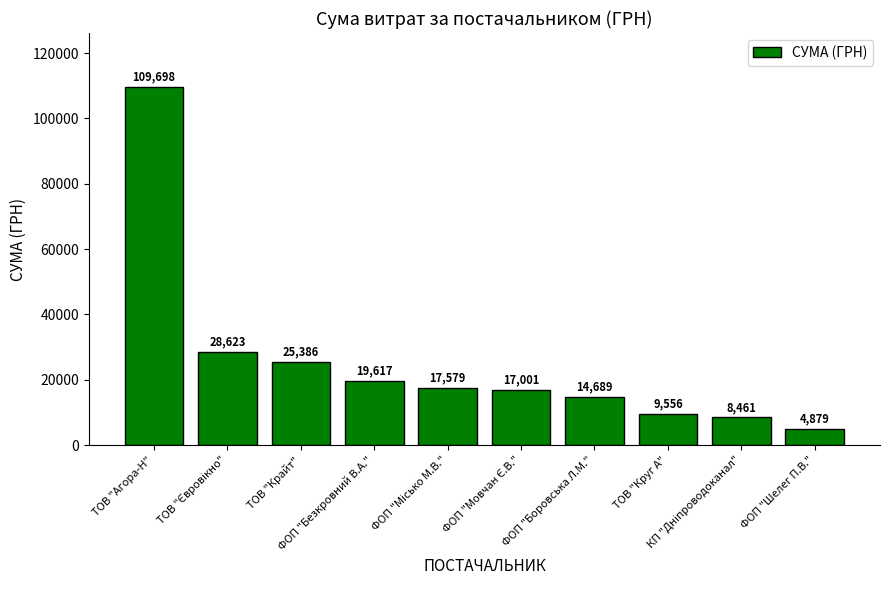

What is the value of the 3rd bar from the left?

25385.6